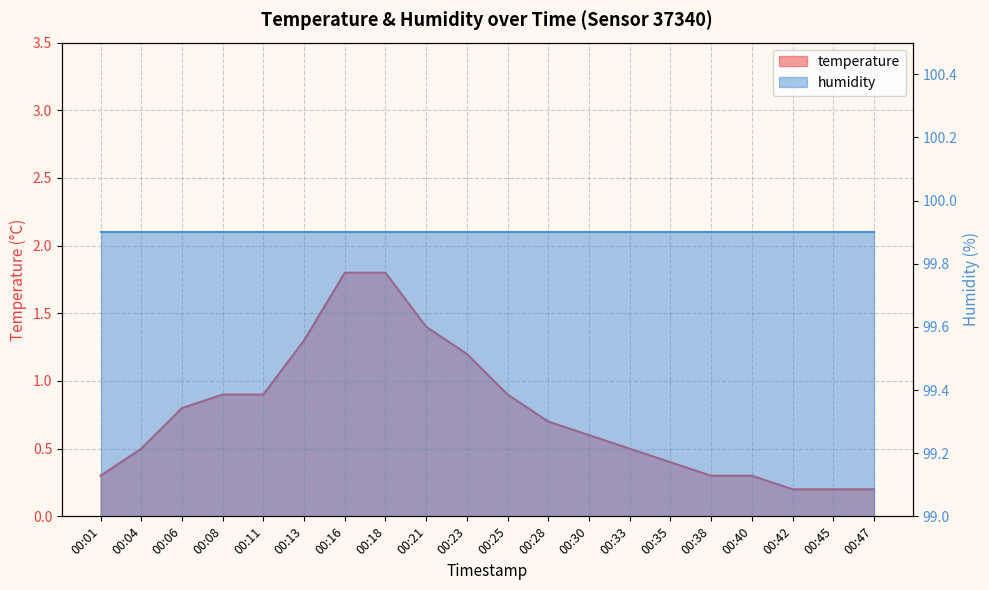

Reading left to right, what are all the values shown in this chart?

0.3	0.5	0.8	0.9	0.9	1.3	1.8	1.8	1.4	1.2	0.9	0.7	0.6	0.5	0.4	0.3	0.3	0.2	0.2	0.2